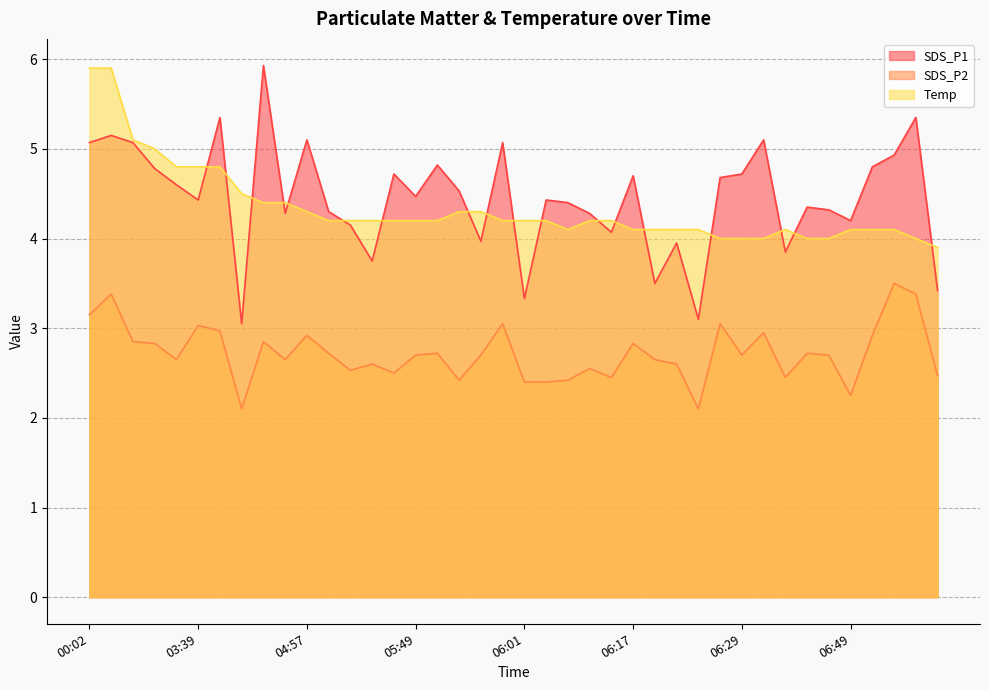

In SDS_P2, how many points are higher than both neighbors (excluding endpoints)?

13